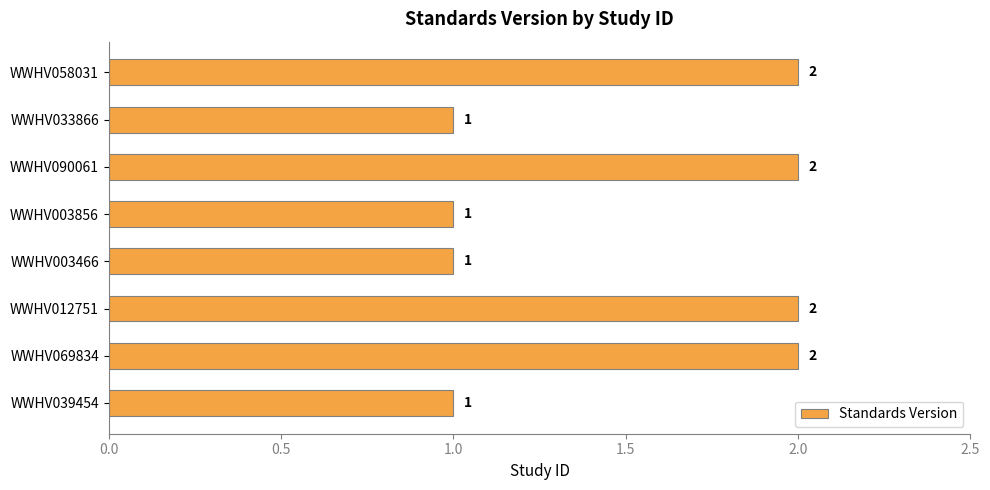

The value at WWHV033866 is 1. True or false?

True